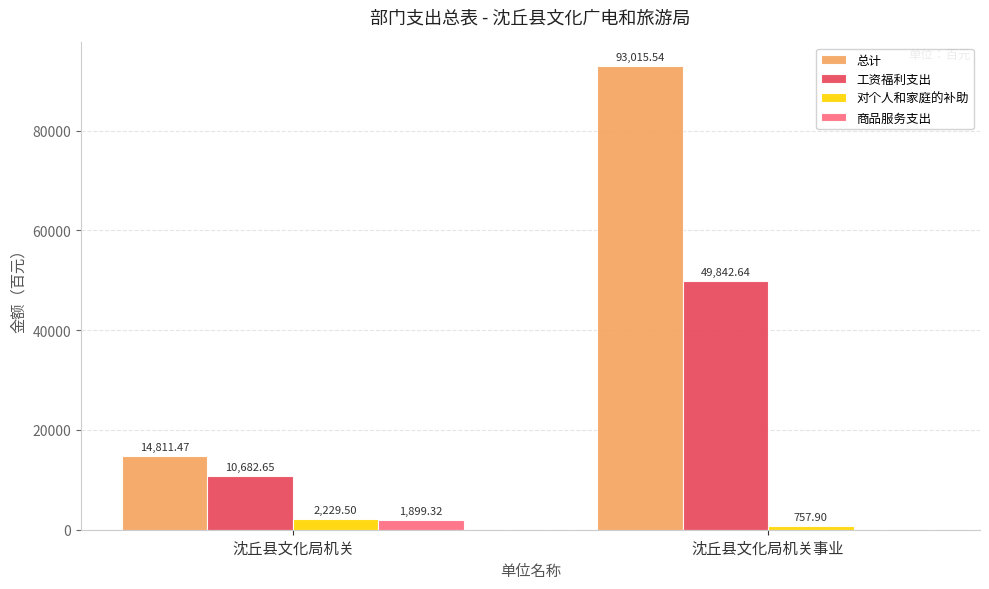

At which label does 工资福利支出 first exceed 49842?

沈丘县文化局机关事业